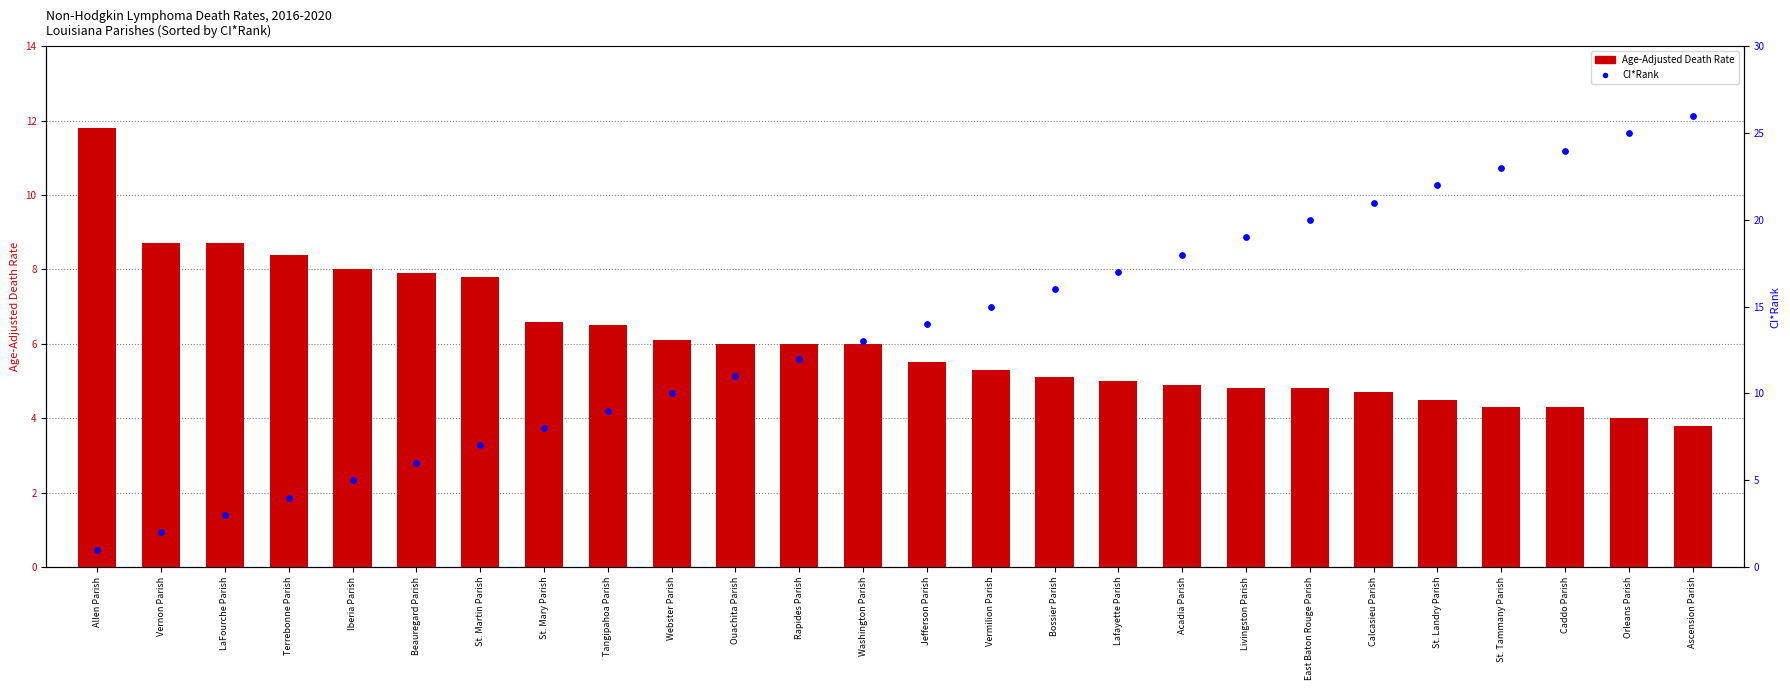

Which series contains the lowest Y value?

CI*Rank